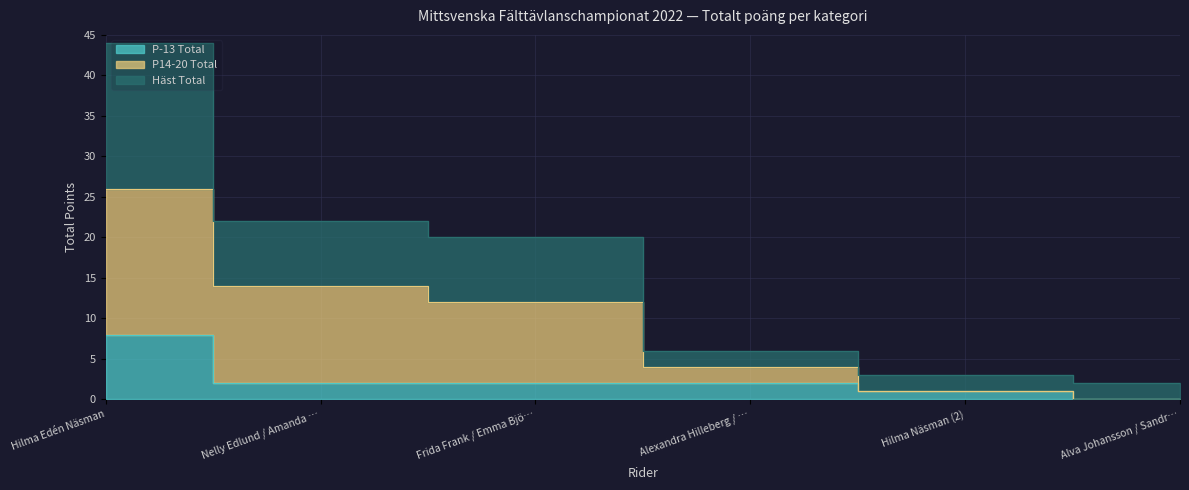

List the series in order of their peak value, lowest first.

P-13 Total, P14-20 Total, Häst Total